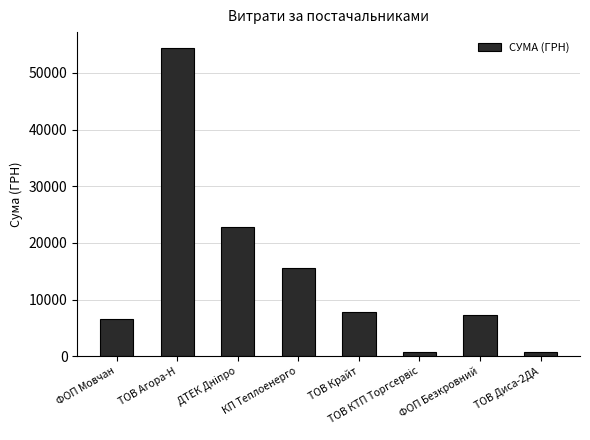

How many bars are there in total?

8